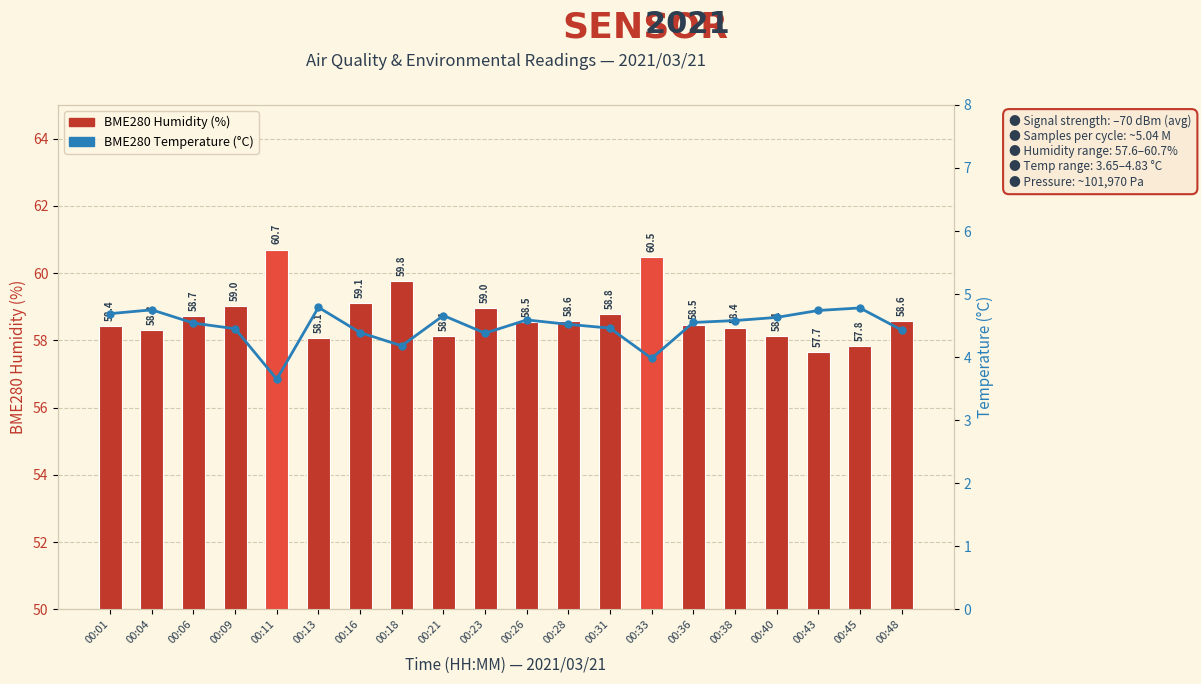

Is the value of BME280 Humidity (%) at 00:04 greater than the value of BME280 Temperature (°C) at 00:18?

Yes